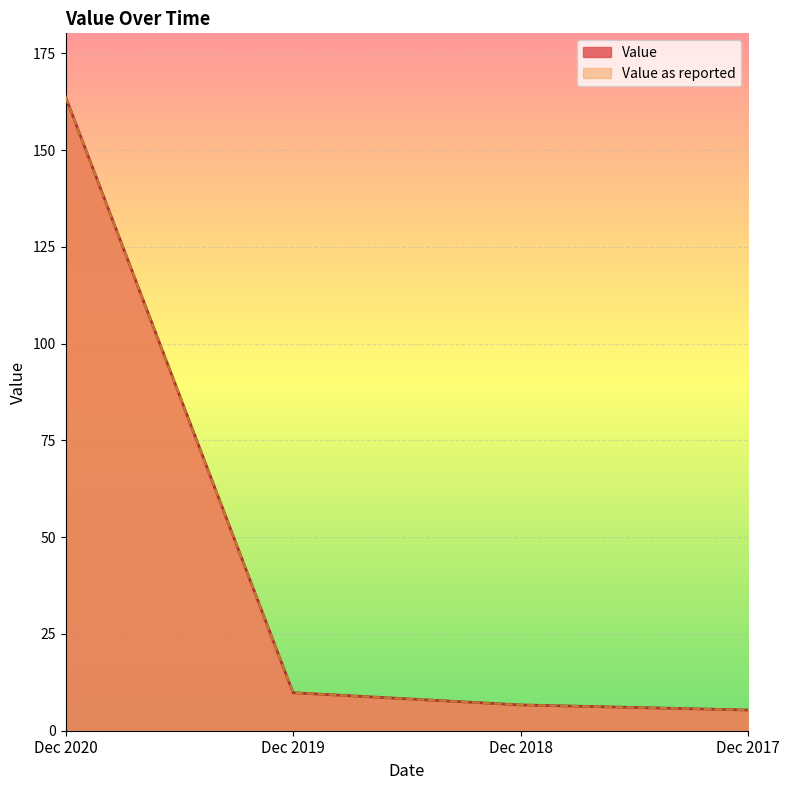

What is the highest value of the Value series?

163.8